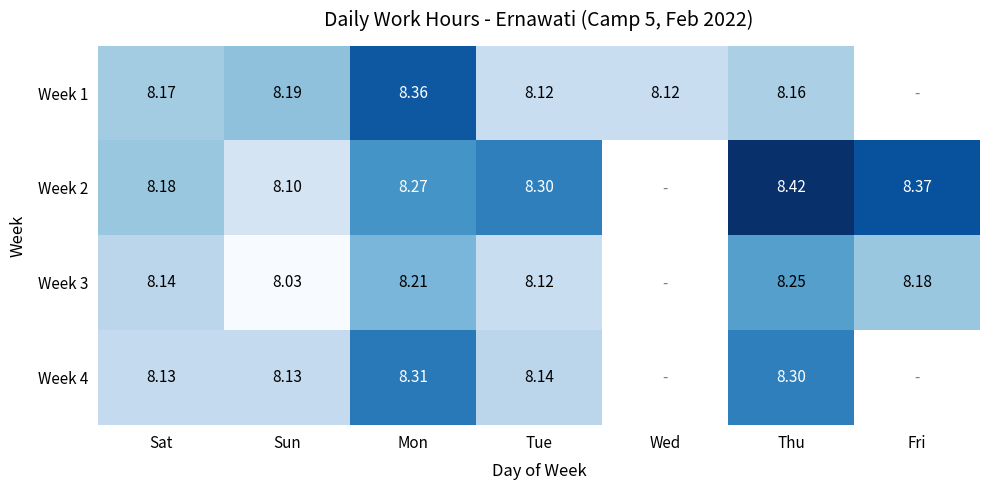

Is the value of Week 2 at Fri greater than the value of Week 4 at Mon?

Yes